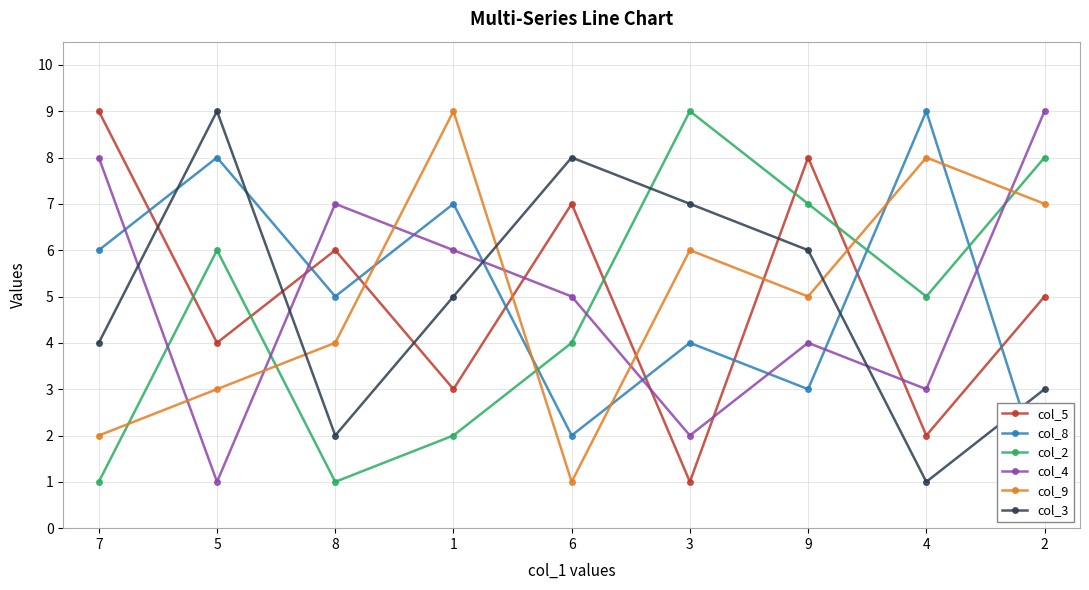

Reading left to right, transcribe all the data shown in this chart.

col_5: 9	4	6	3	7	1	8	2	5
col_8: 6	8	5	7	2	4	3	9	1
col_2: 1	6	1	2	4	9	7	5	8
col_4: 8	1	7	6	5	2	4	3	9
col_9: 2	3	4	9	1	6	5	8	7
col_3: 4	9	2	5	8	7	6	1	3